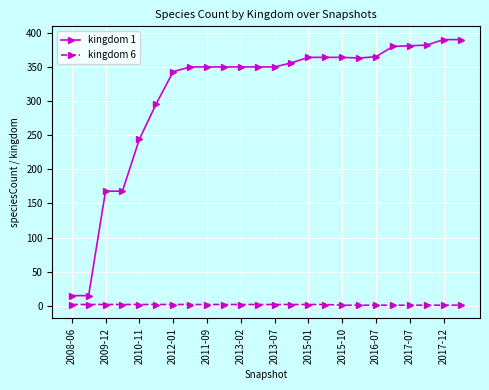

At how many categories does at least one series exceed 312?

18